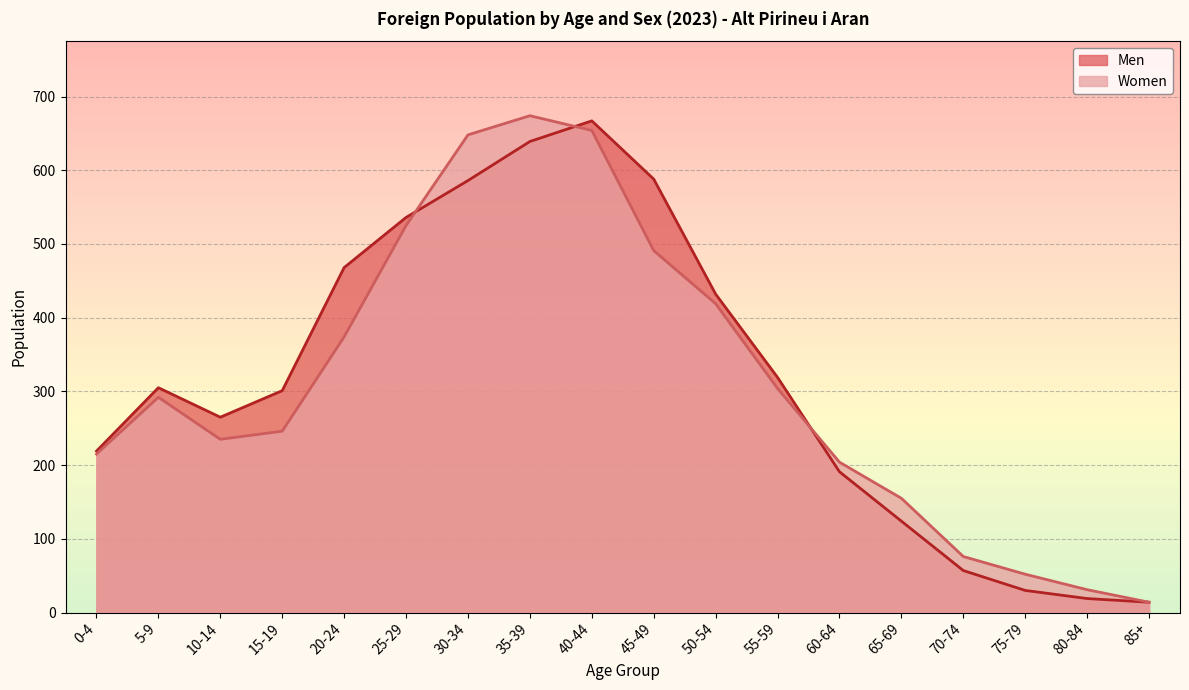

At which label is Men closest to 340?

55-59